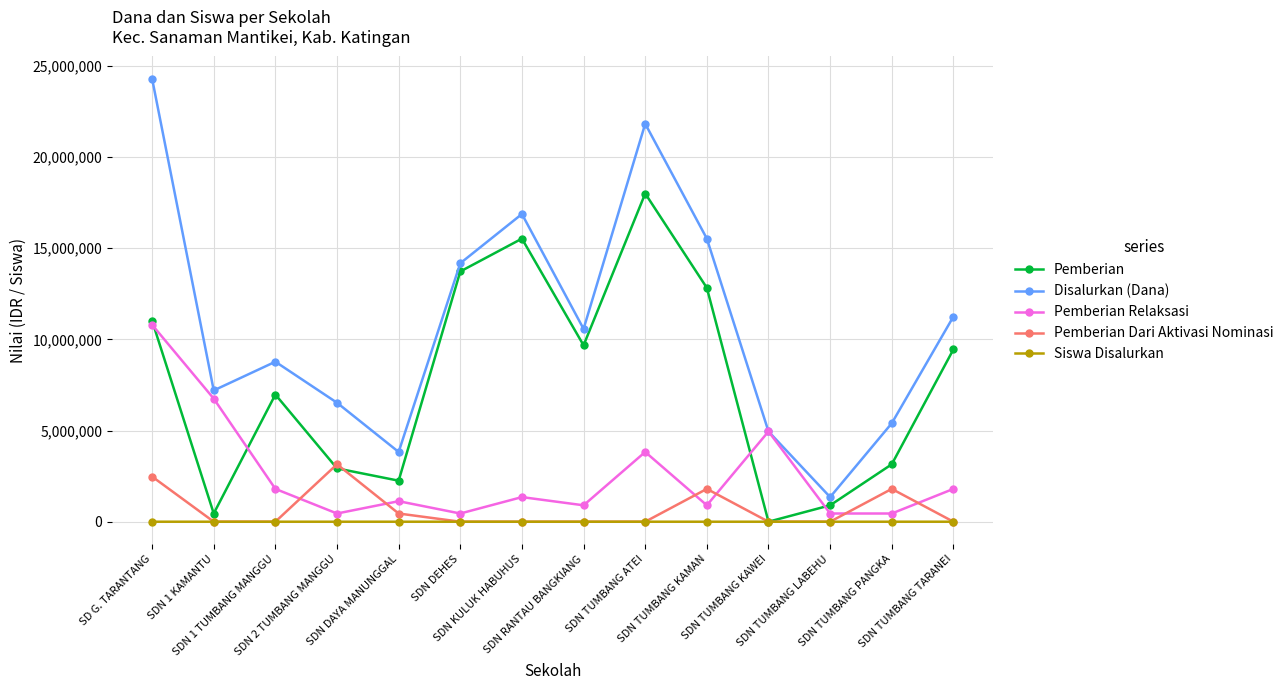

Rank the series by their maximum value, from highest to lowest.

Disalurkan (Dana), Pemberian, Pemberian Relaksasi, Pemberian Dari Aktivasi Nominasi, Siswa Disalurkan